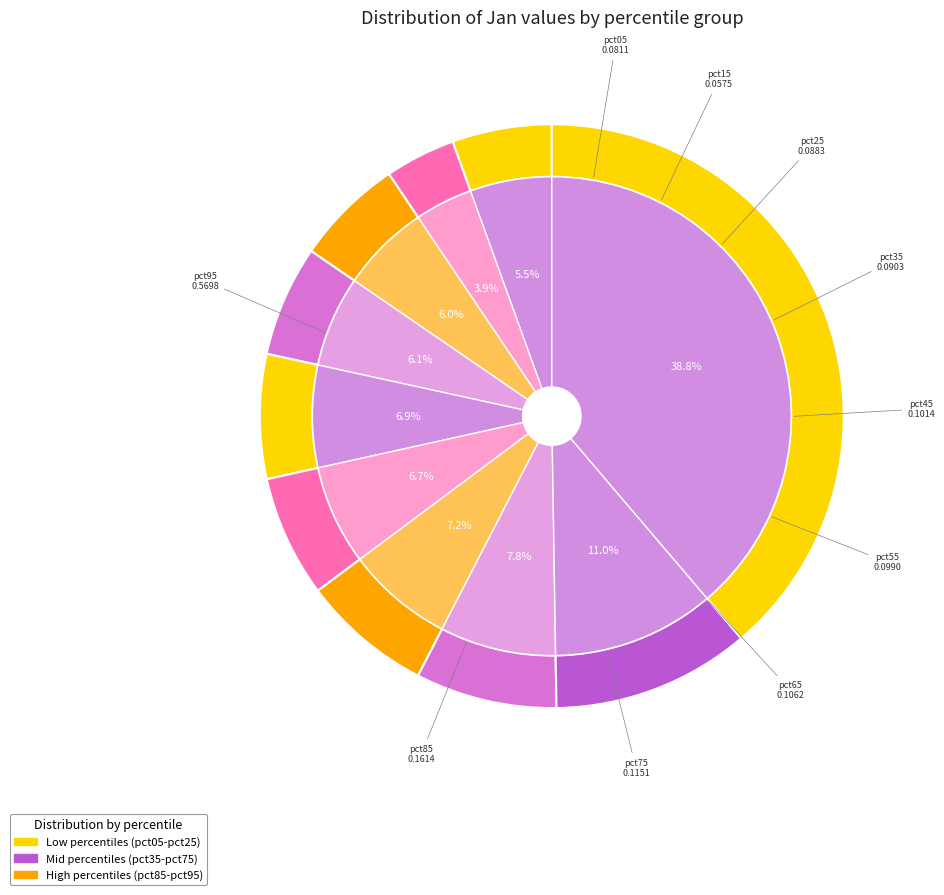

Is the sum of pct95 and pct05 greater than half?

No